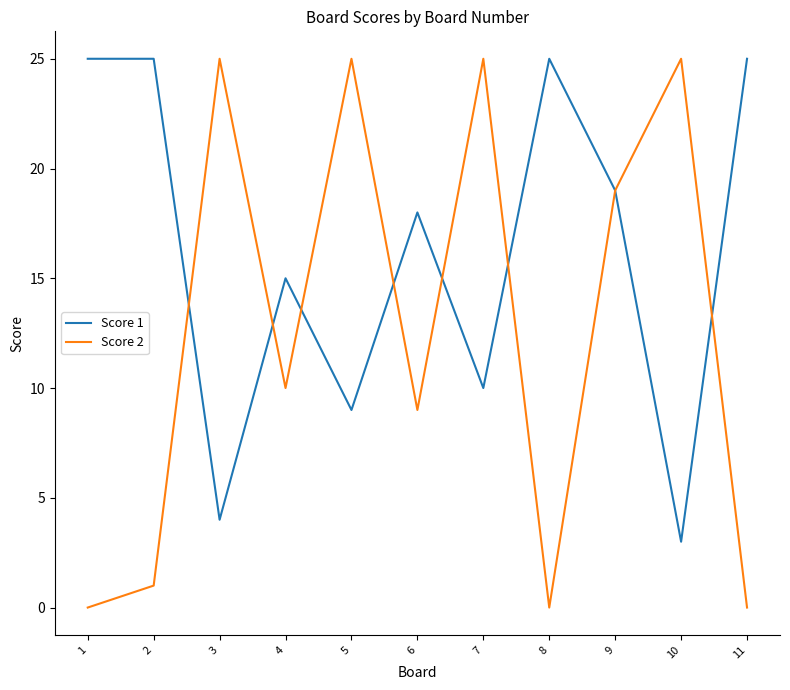

What is the sum of all Score 1 values?

178